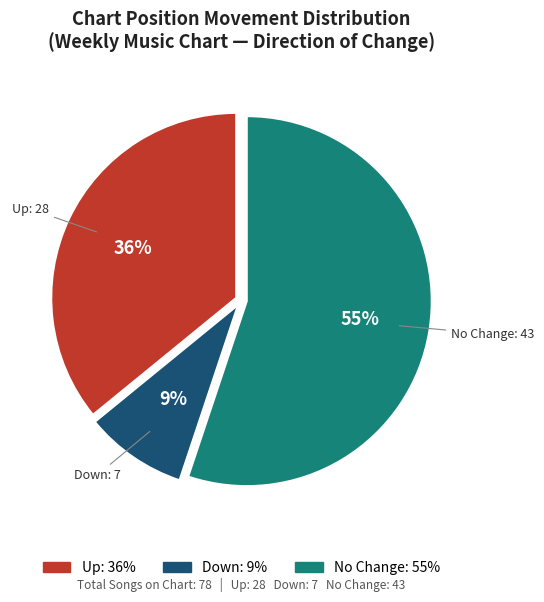

To the nearest percent, what is the average slice percentage?

33%